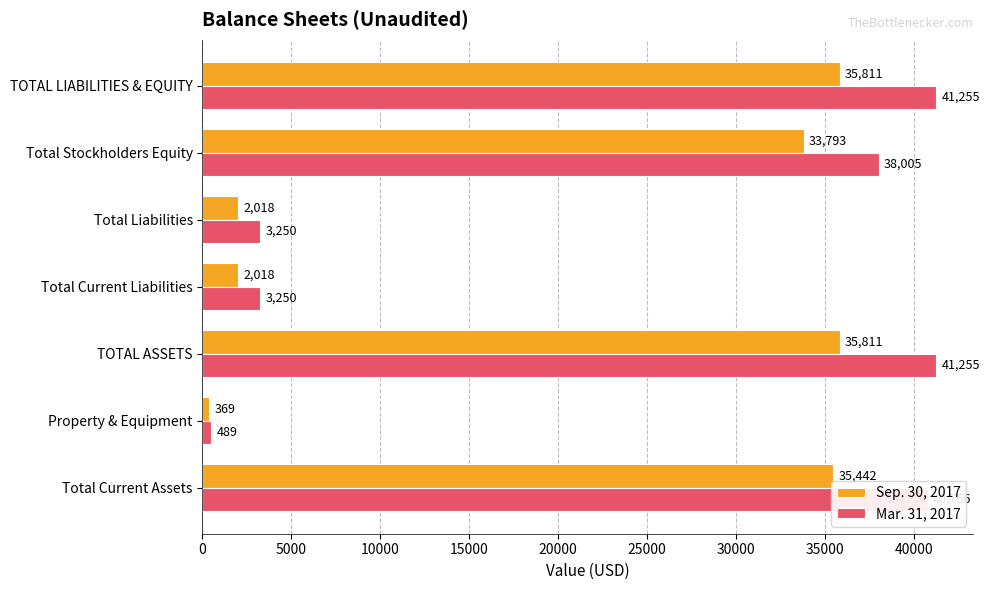

Rank the series at Total Stockholders Equity from highest to lowest value.

Mar. 31, 2017, Sep. 30, 2017